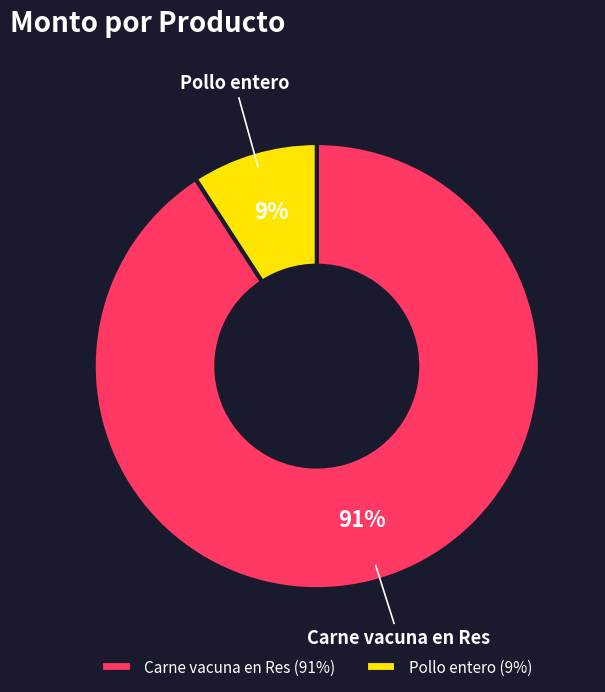

What is the largest slice in the pie chart?

Carne vacuna en Res